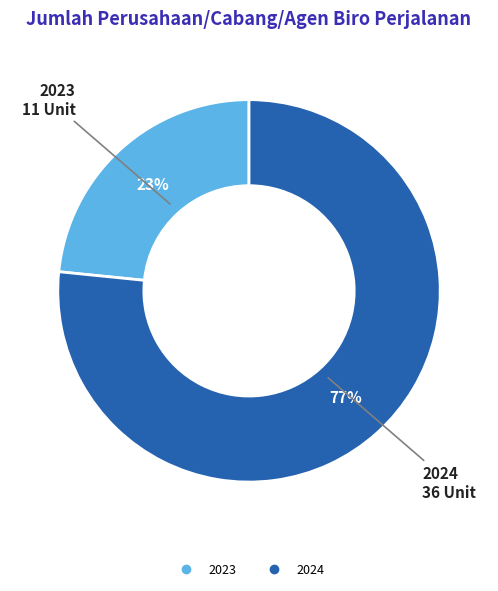

To the nearest percent, what is the average slice percentage?

50%